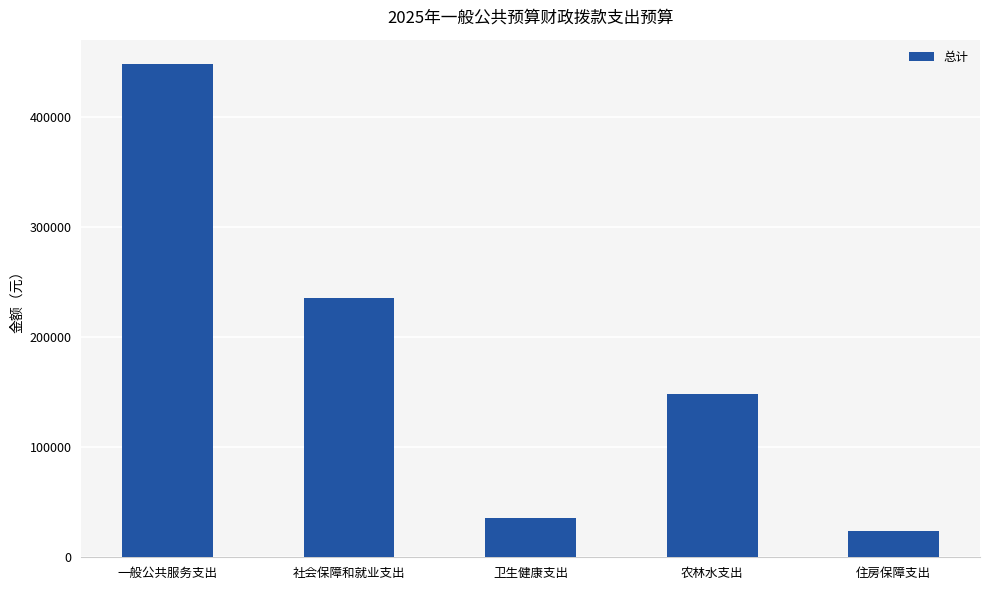

Which category has the lowest value across all series?

住房保障支出